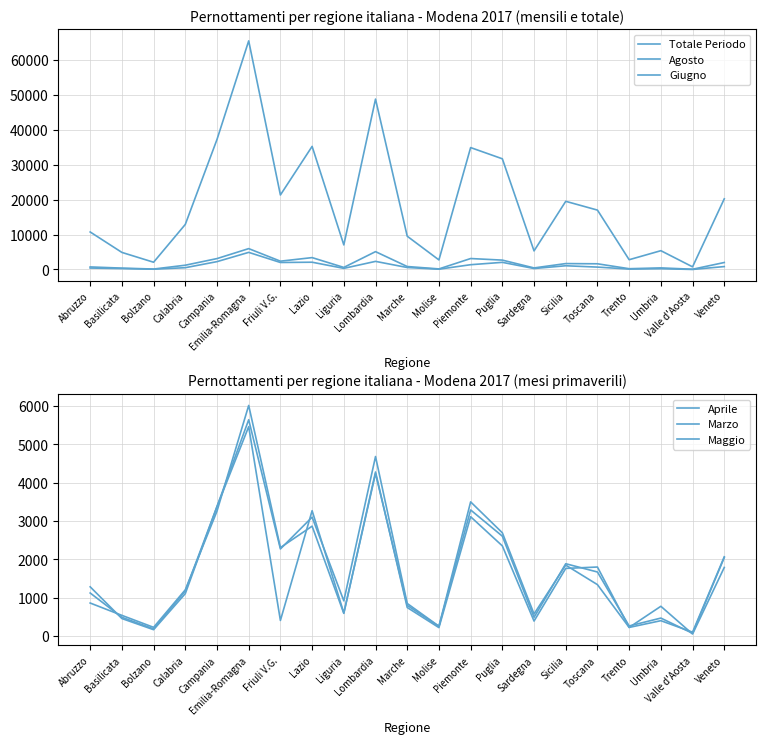

What is the highest value of the Giugno series?

5972